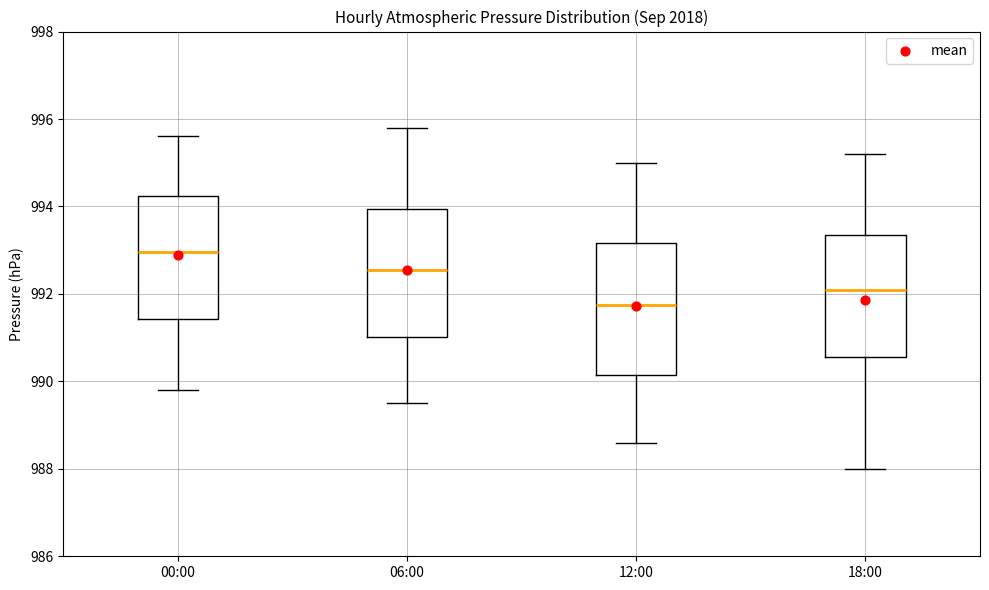

Which box has the highest median line?

00:00